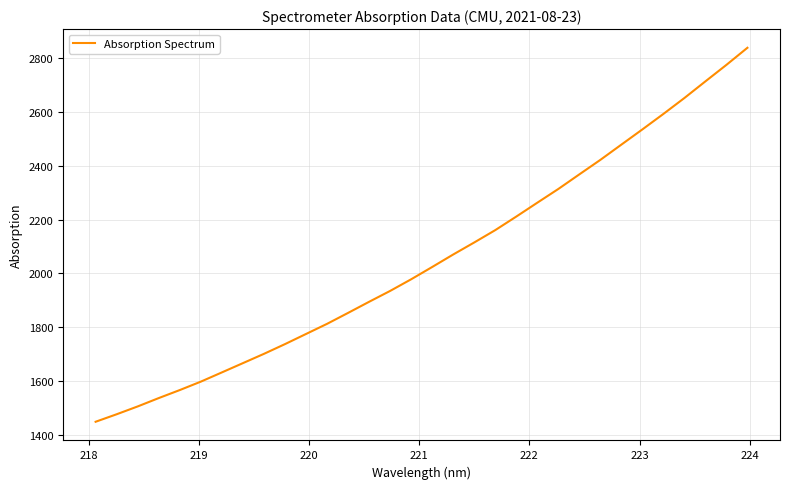

What is the difference between the maximum and minimum values?

1387.6